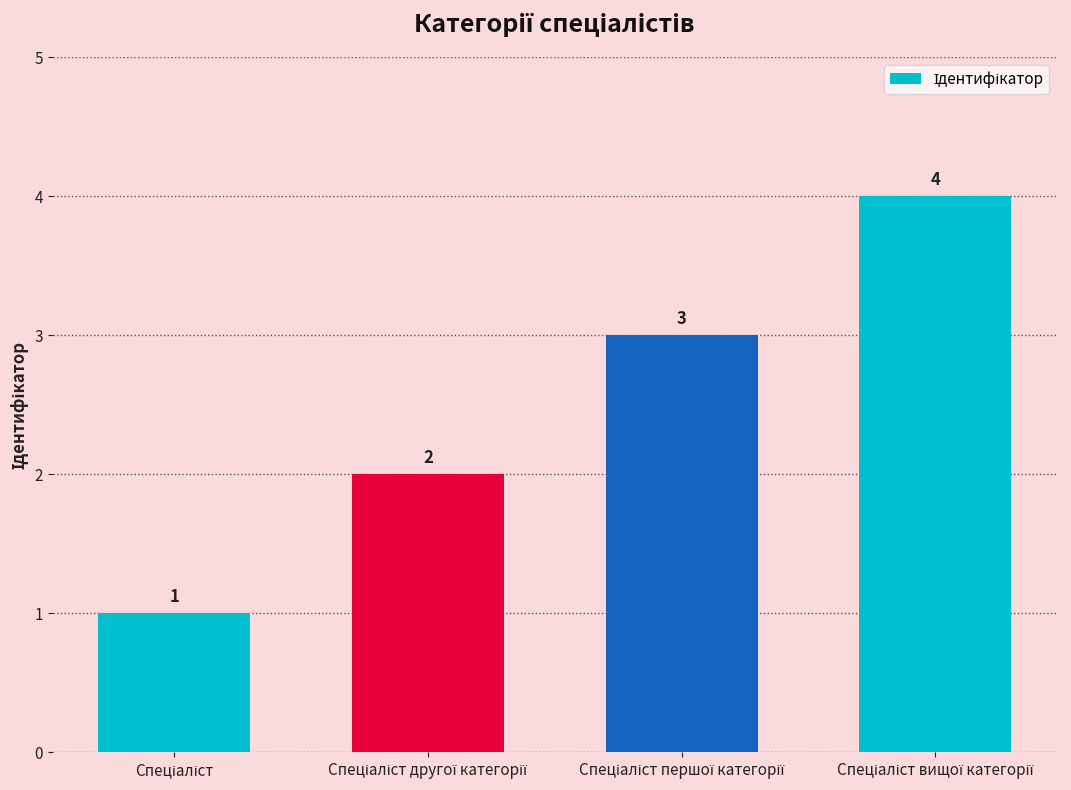

Count the values in the range 2 to 4.

3